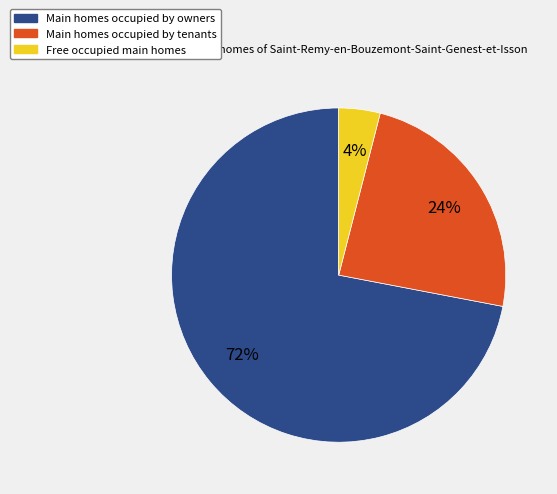

How many slices are in this pie chart?

3